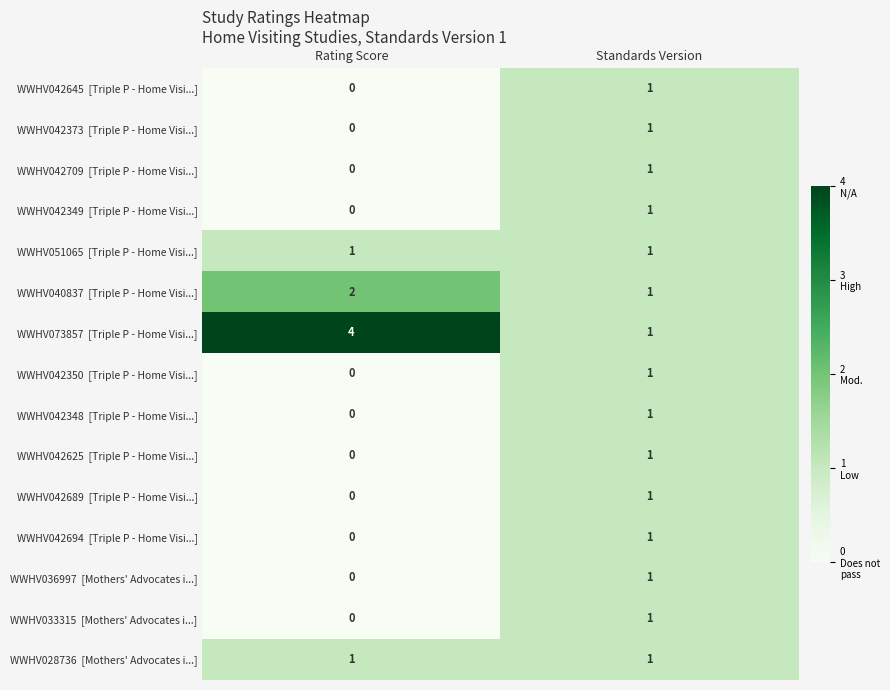

What is the total value across all series at Rating Score?

8